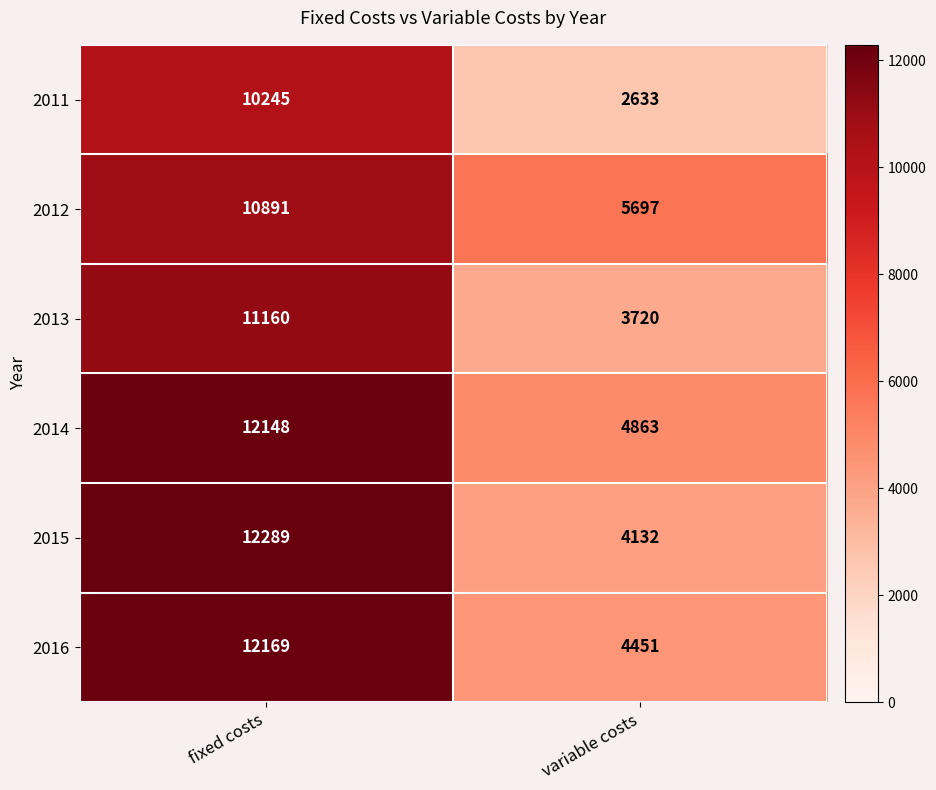

At which category is the sum across all series the highest?

fixed costs